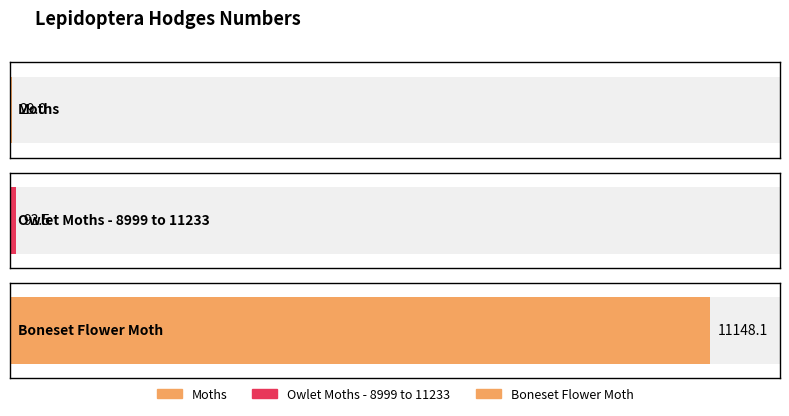

What is the ratio of the value at Boneset Flower Moth to the value at Moths?

384.4